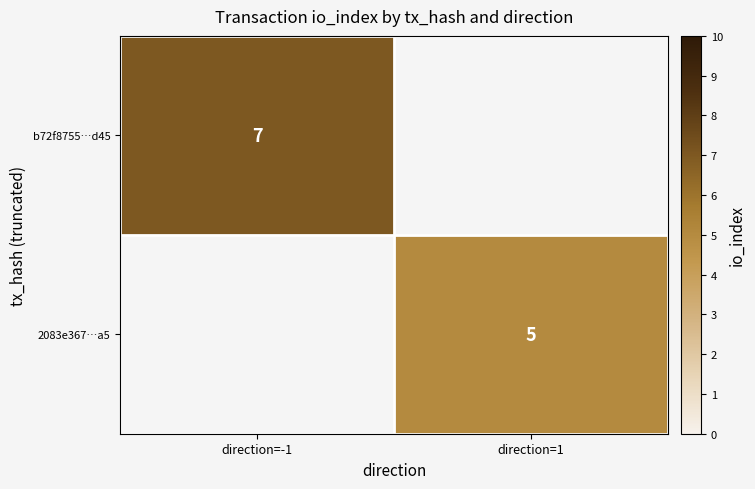

At how many categories does at least one series exceed 6?

1